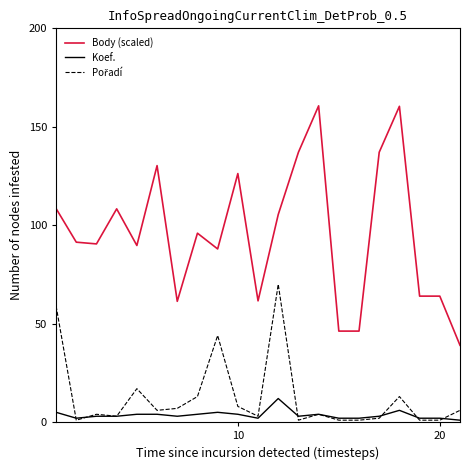

What is the maximum value shown in the chart?

160.6